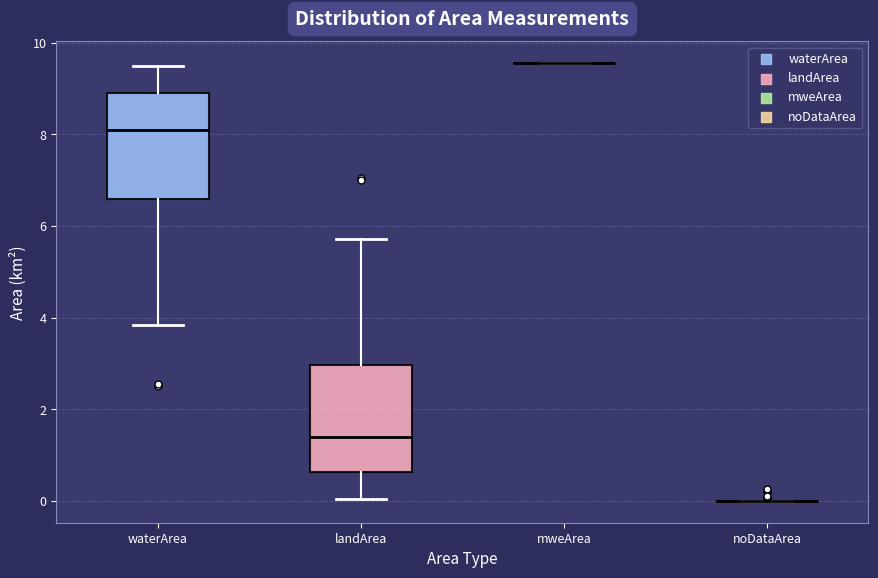

Reading left to right, read every box against the y-axis: the position of its median line, the range the box covers, and the ends of its whiskers. The values are not printed on the chart, so give them approximately, as read against the axis.

waterArea: median 8.2, box 6.6 to 9.0, whiskers 3.8 to 9.6
landArea: median 1.4, box 0.6 to 3.0, whiskers 0.0 to 5.8
mweArea: box collapsed to a line at 9.6, whiskers 9.6 to 9.6
noDataArea: box collapsed to a line at 0.0, whiskers 0.0 to 0.0